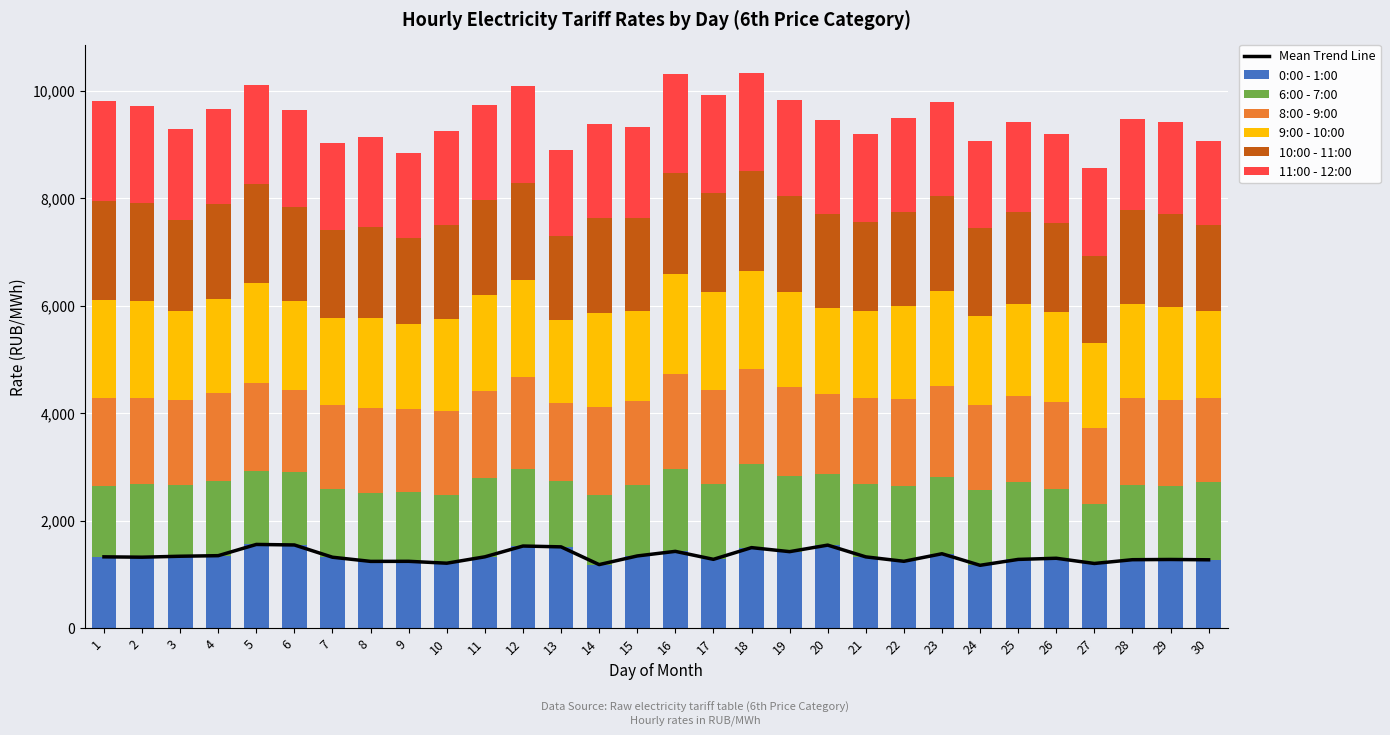

The value of 10:00 - 11:00 at 25 is 1708.4. True or false?

True